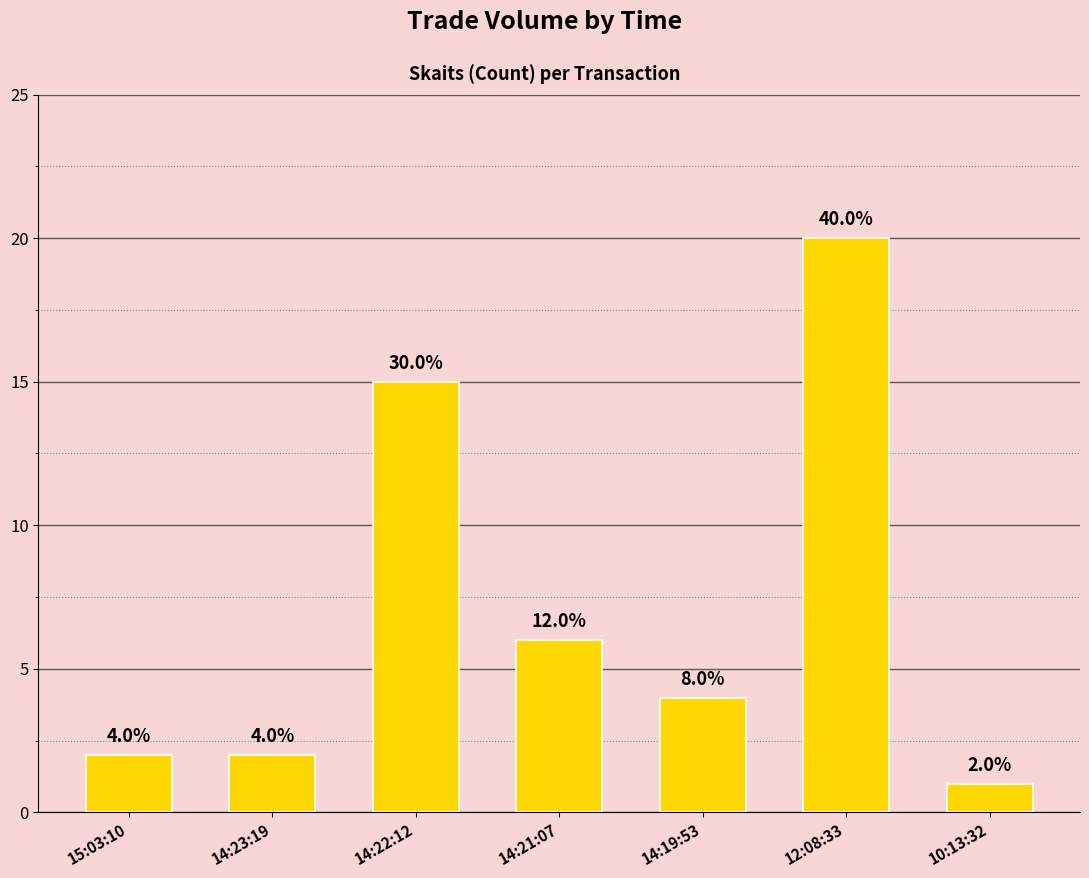

Rank the categories by value from highest to lowest.

12:08:33, 14:22:12, 14:21:07, 14:19:53, 15:03:10, 14:23:19, 10:13:32